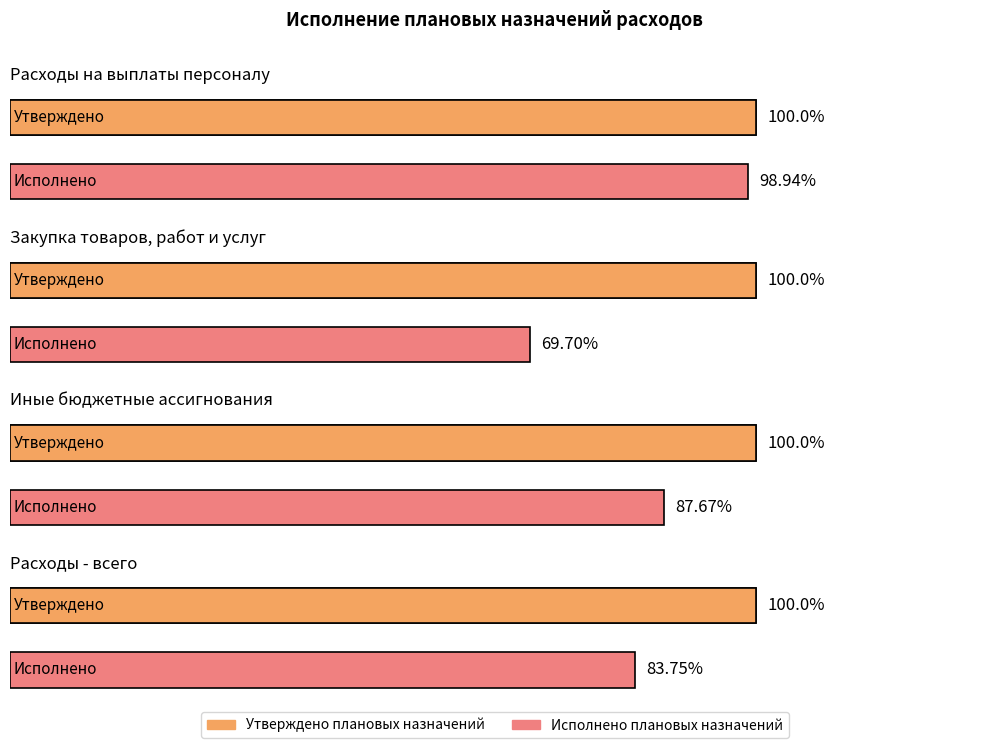

Which label corresponds to the largest value in the chart?

Расходы - всего